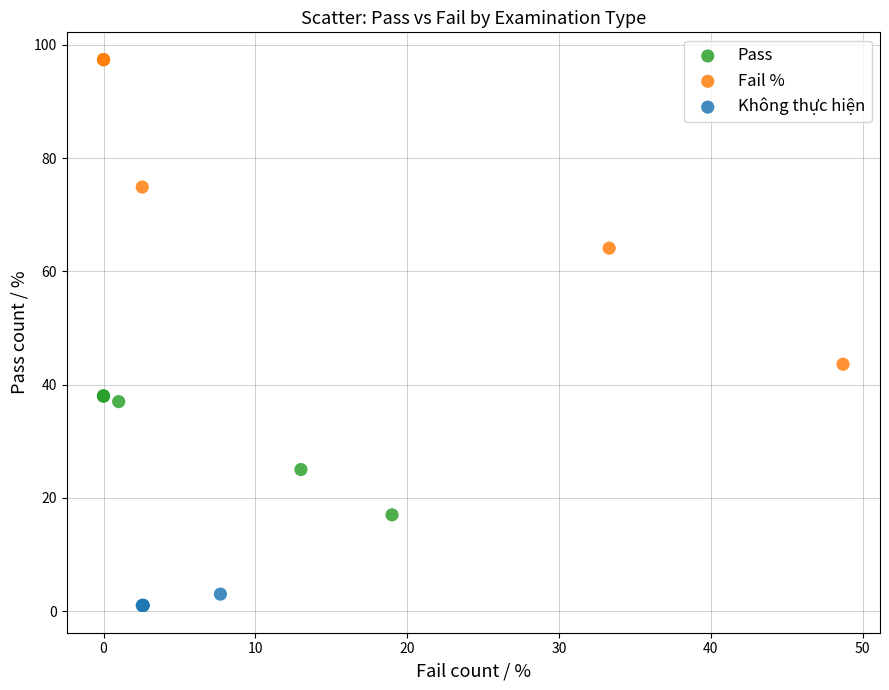

Which series has the widest spread of Y values?

Fail %